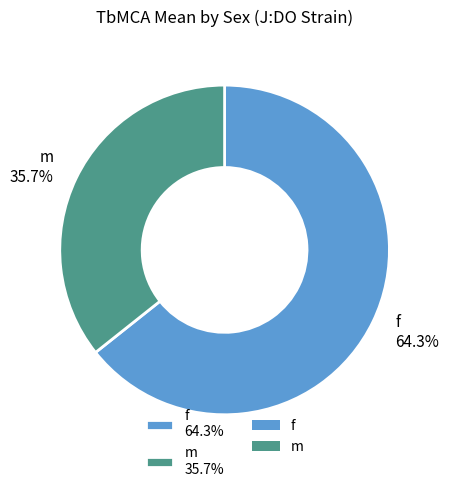

How many segments does this pie chart have?

2